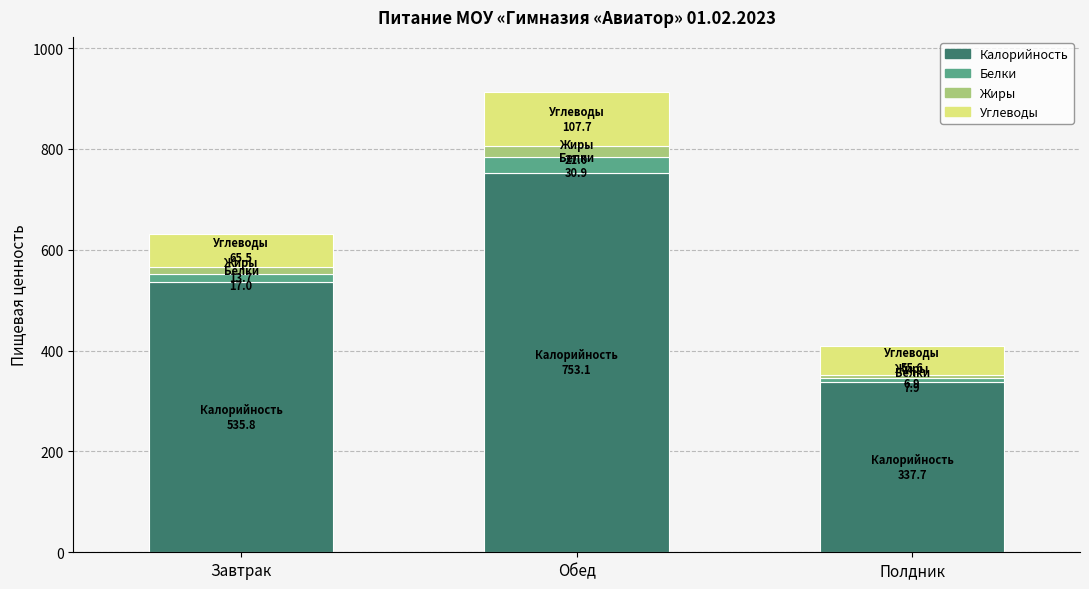

Which category has the lowest value in the Калорийность series?

Полдник